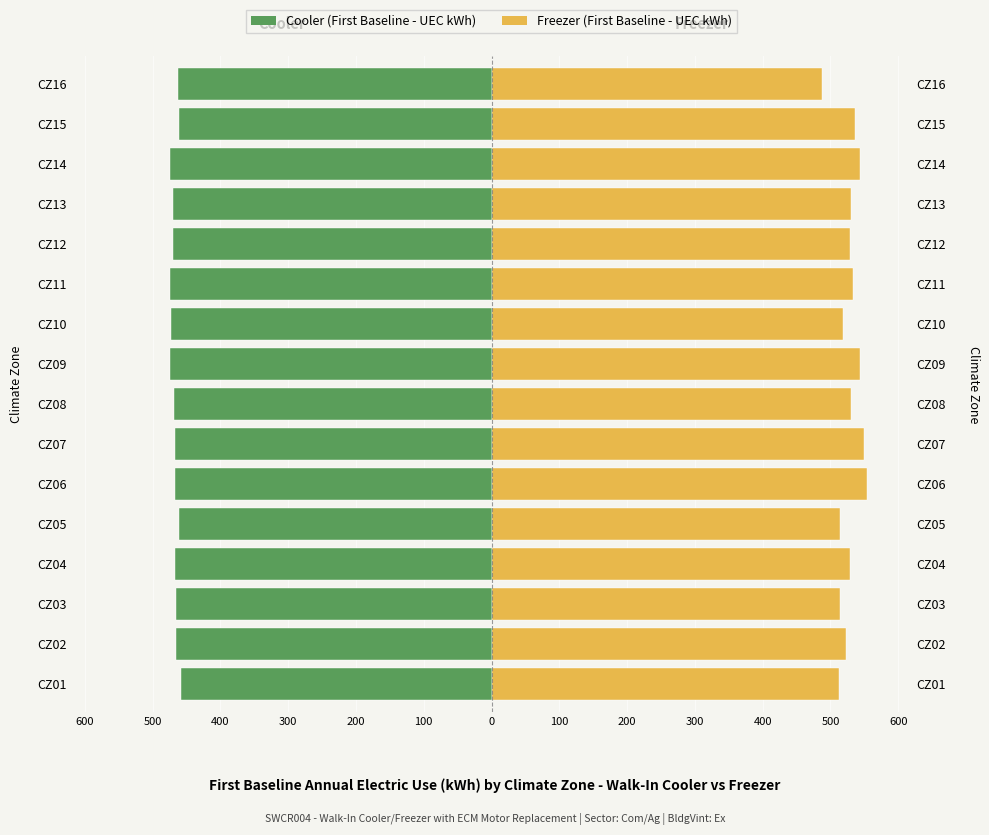

What is the maximum value for Cooler (First Baseline - UEC kWh)?

-458.2